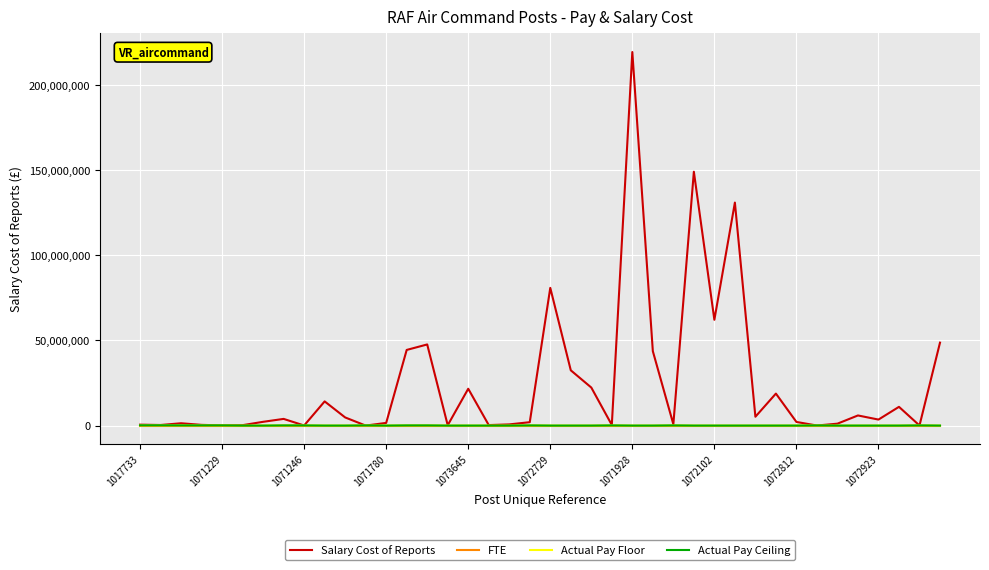

What is the greatest value displayed?

219247636